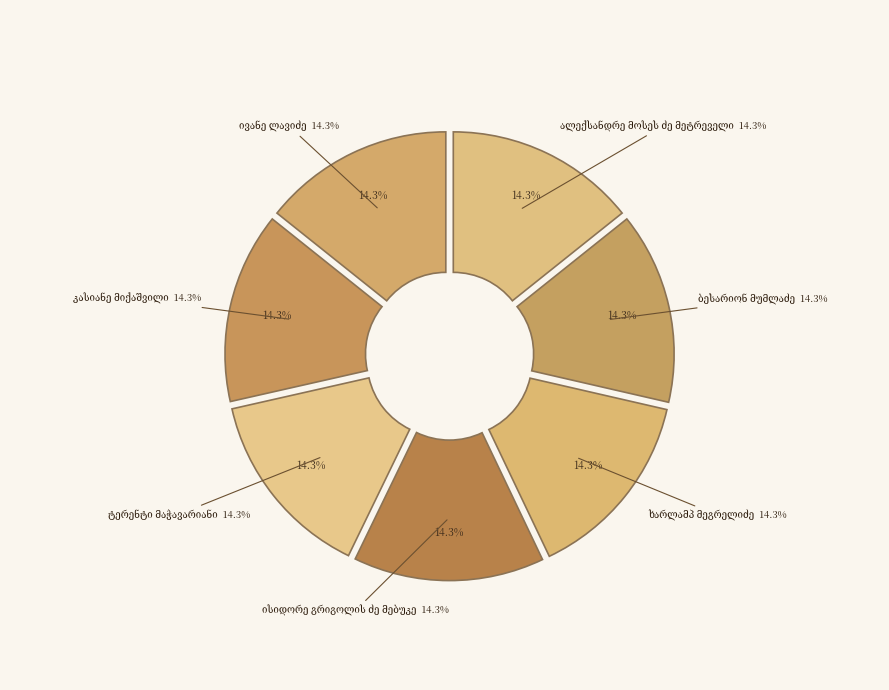

What is the total percentage of კასიანე მიქაშვილი and ივანე ლავიძე?

28.5%